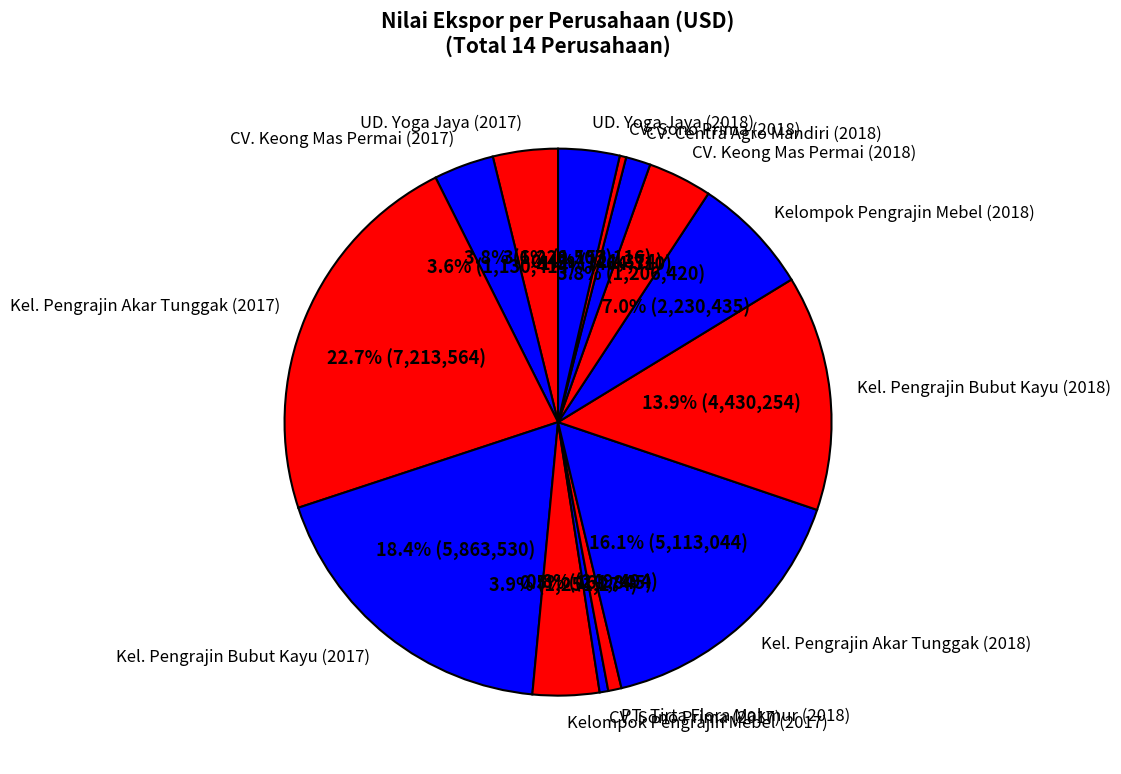

Between Kel. Pengrajin Bubut Kayu (2018) and UD. Yoga Jaya (2017), which is larger?

Kel. Pengrajin Bubut Kayu (2018)